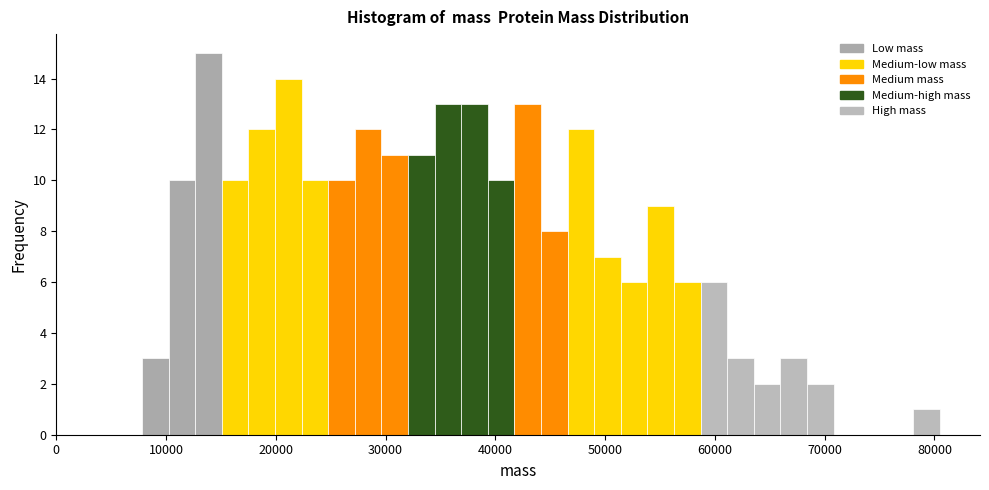

Around what value on the x-axis is the tallest bar? Give the approximate position of its centre, as read against the axis.

14000